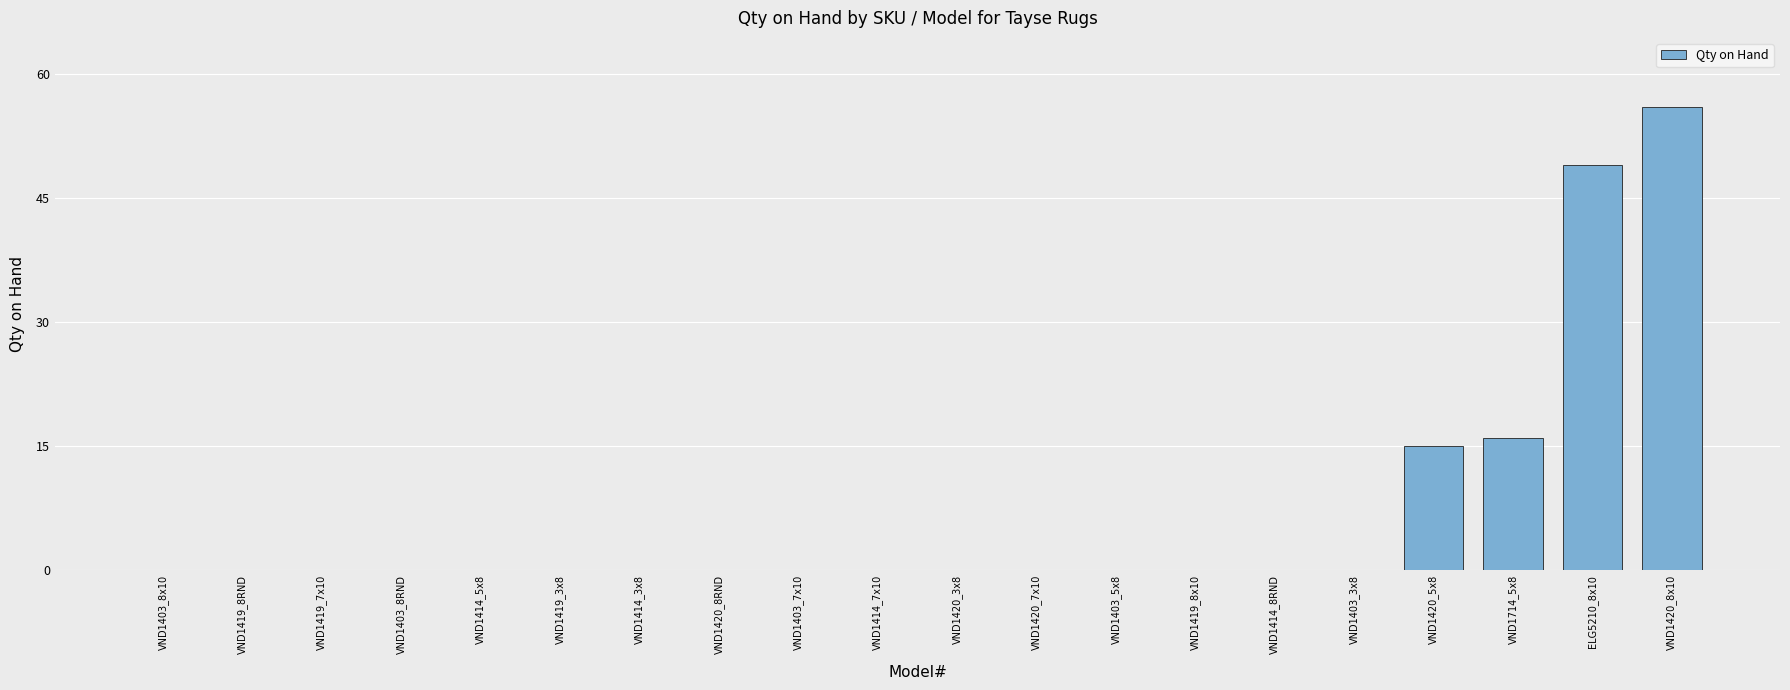

What is the sum of all values?

136